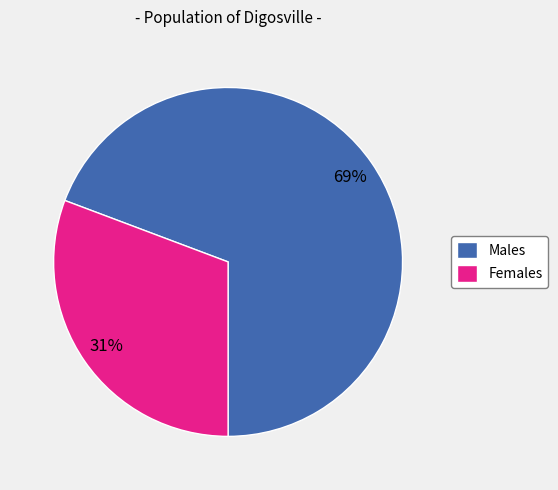

Rank the categories by value from highest to lowest.

Males, Females